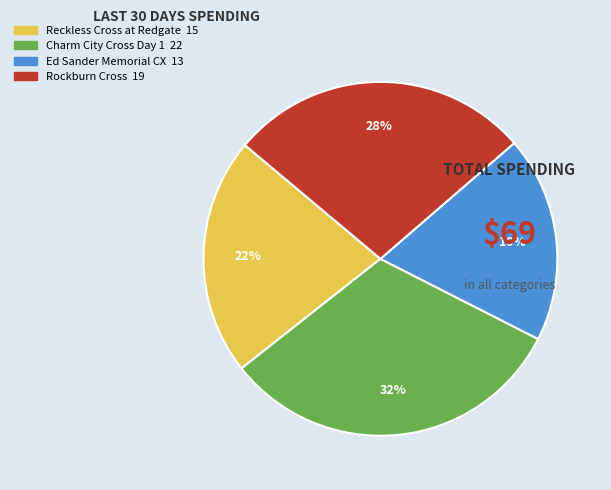

True or false: Charm City Cross Day 1 accounts for 22% of the total.

False